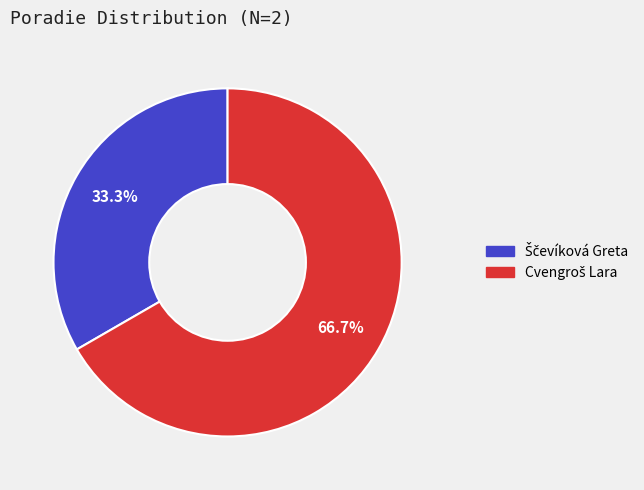

Is there a majority slice in this chart?

Yes